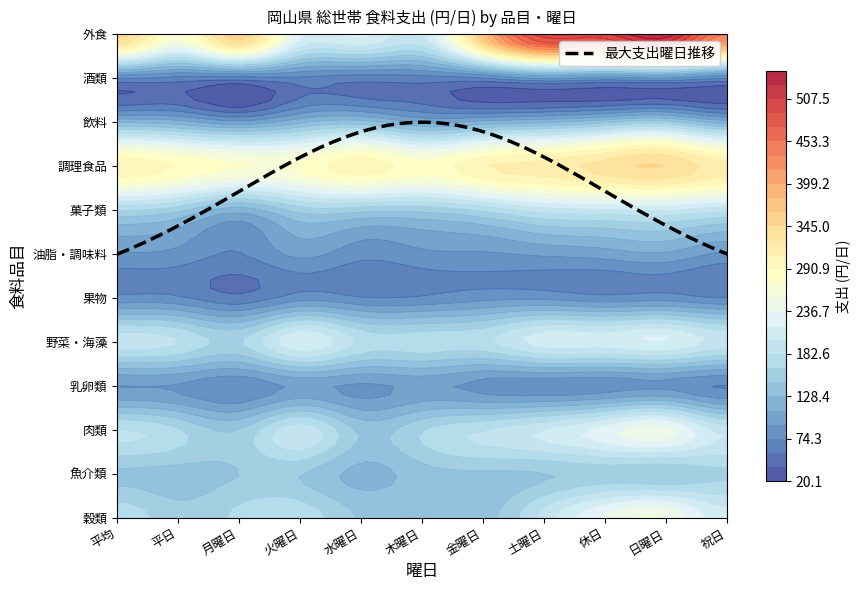

Reading left to right, extract all data points from this chart.

穀類: 176.0	154.1	170.1	177.6	144.9	146.6	139.3	191.2	239.6	255.2	208.5
魚介類: 142.6	138.5	146.2	147.3	122.3	137.7	142.4	145.2	153.2	149.0	161.4
肉類: 184.2	167.2	147.7	196.0	142.3	163.8	182.7	202.4	228.7	245.9	194.3
乳卵類: 91.6	89.7	77.6	96.6	88.6	96.9	85.5	81.3	81.5	86.0	72.4
野菜・海藻: 193.3	183.9	164.0	217.3	179.3	177.1	178.9	211.4	211.9	220.6	194.6
果物: 79.5	77.6	60.7	83.7	75.9	77.3	85.6	87.3	79.9	82.8	74.1
油脂・調味料: 90.8	86.6	73.6	97.4	80.5	88.3	90.0	95.7	101.2	107.4	88.8
菓子類: 165.7	151.3	117.9	154.1	152.9	151.9	168.8	192.4	197.2	201.6	188.4
調理食品: 305.1	290.3	274.9	277.9	302.8	282.2	307.0	317.7	335.9	344.9	317.8
飲料: 126.0	118.2	98.8	124.9	136.2	108.5	117.0	126.2	143.2	154.5	120.6
酒類: 73.2	66.9	63.6	69.5	63.5	66.5	70.4	90.1	81.5	86.1	72.5
外食: 354.7	272.0	360.2	225.3	223.8	201.4	373.6	500.7	504.2	539.0	434.5